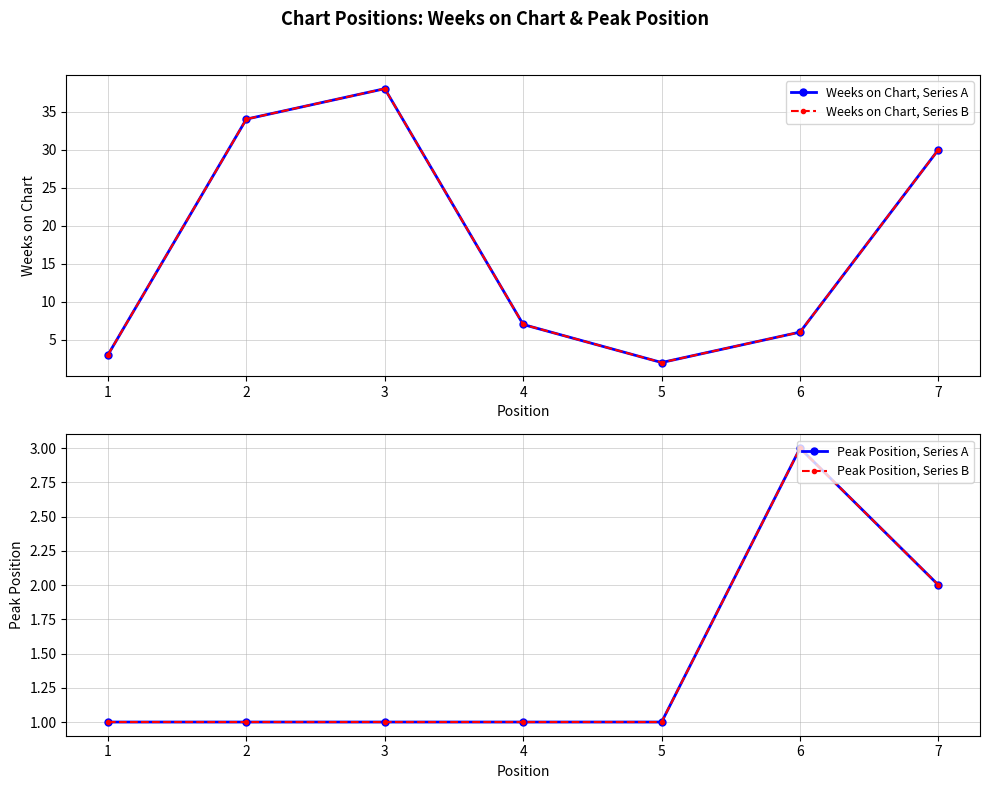

Reading left to right, extract all data points from this chart.

Weeks on Chart, Series A: 3	34	38	7	2	6	30
Weeks on Chart, Series B: 3	34	38	7	2	6	30
Peak Position, Series A: 1	1	1	1	1	3	2
Peak Position, Series B: 1	1	1	1	1	3	2